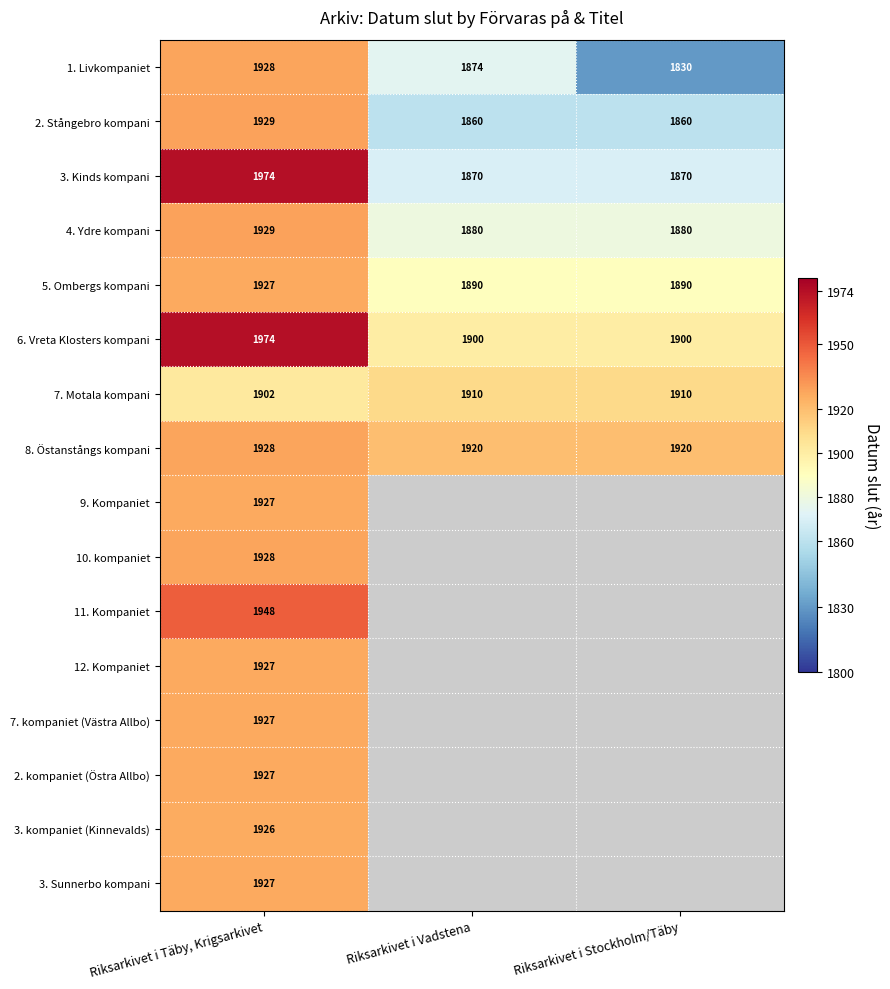

True or false: 11. Kompaniet has a value of 3339 at Riksarkivet i Täby, Krigsarkivet.

False